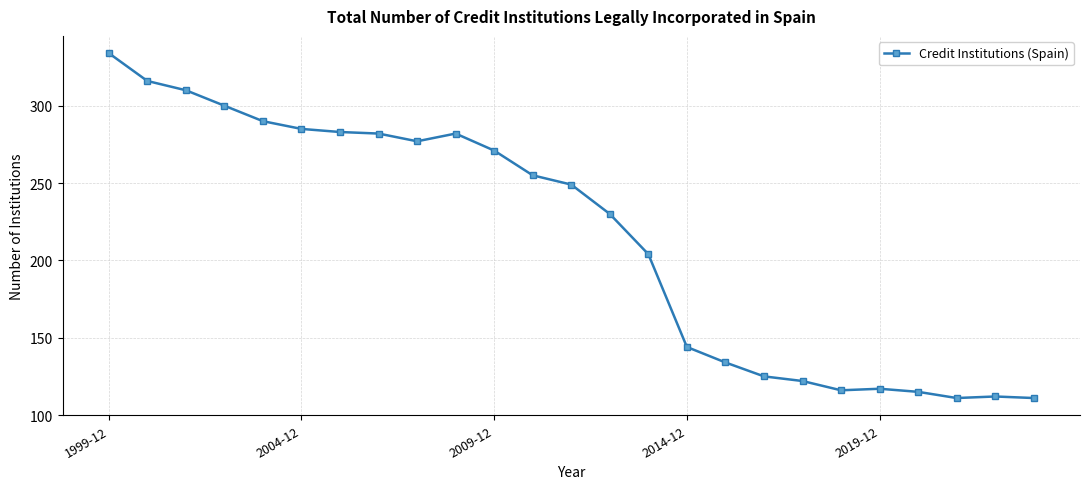

What is the value of the 3rd point from the left?

310